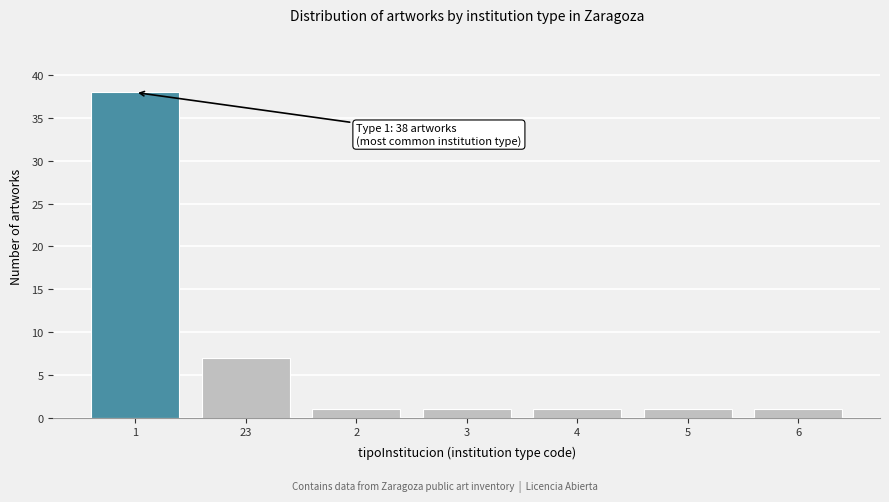

Reading left to right, what are all the values shown in this chart?

38	7	1	1	1	1	1